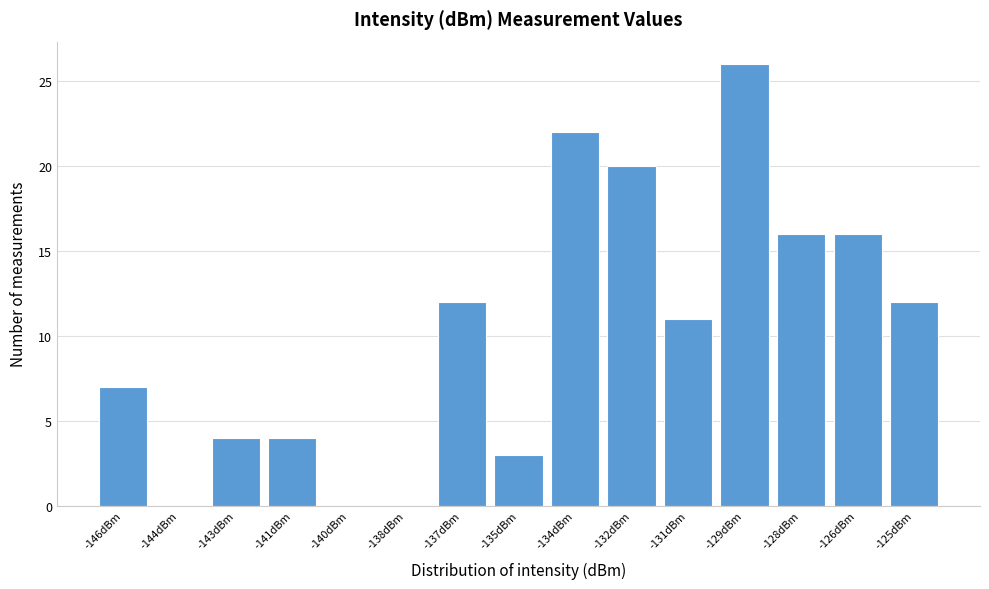

Reading left to right, extract all data points from this chart.

-146dBm=7	-144dBm=0	-143dBm=4	-141dBm=4	-140dBm=0	-138dBm=0	-137dBm=12	-135dBm=3	-134dBm=22	-132dBm=20	-131dBm=11	-129dBm=26	-128dBm=16	-126dBm=16	-125dBm=12